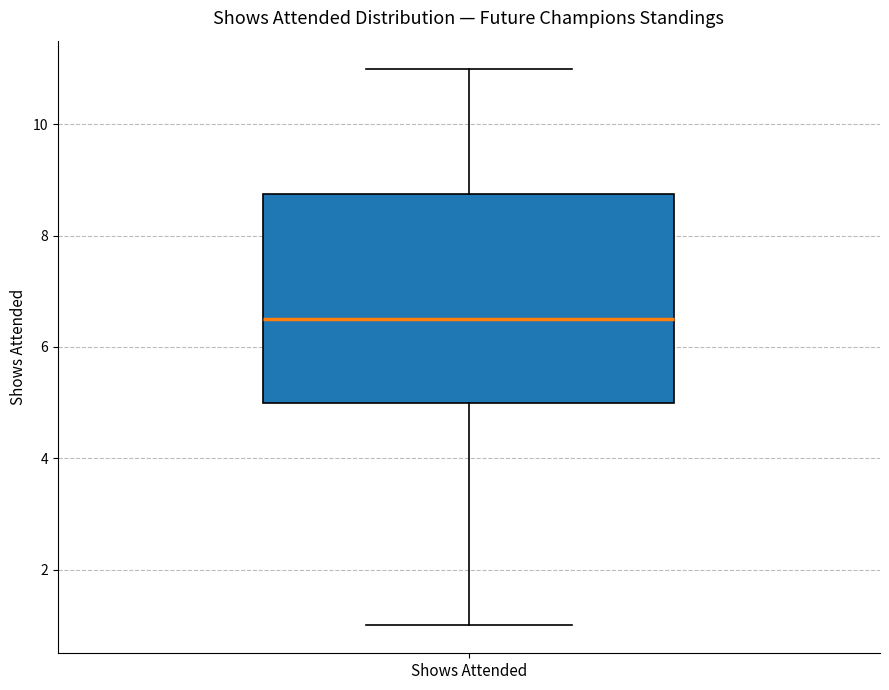

Where is the upper edge of the box for Shows Attended on the y-axis? The values are not printed on the chart, so give them approximately, as read against the axis.

8.8